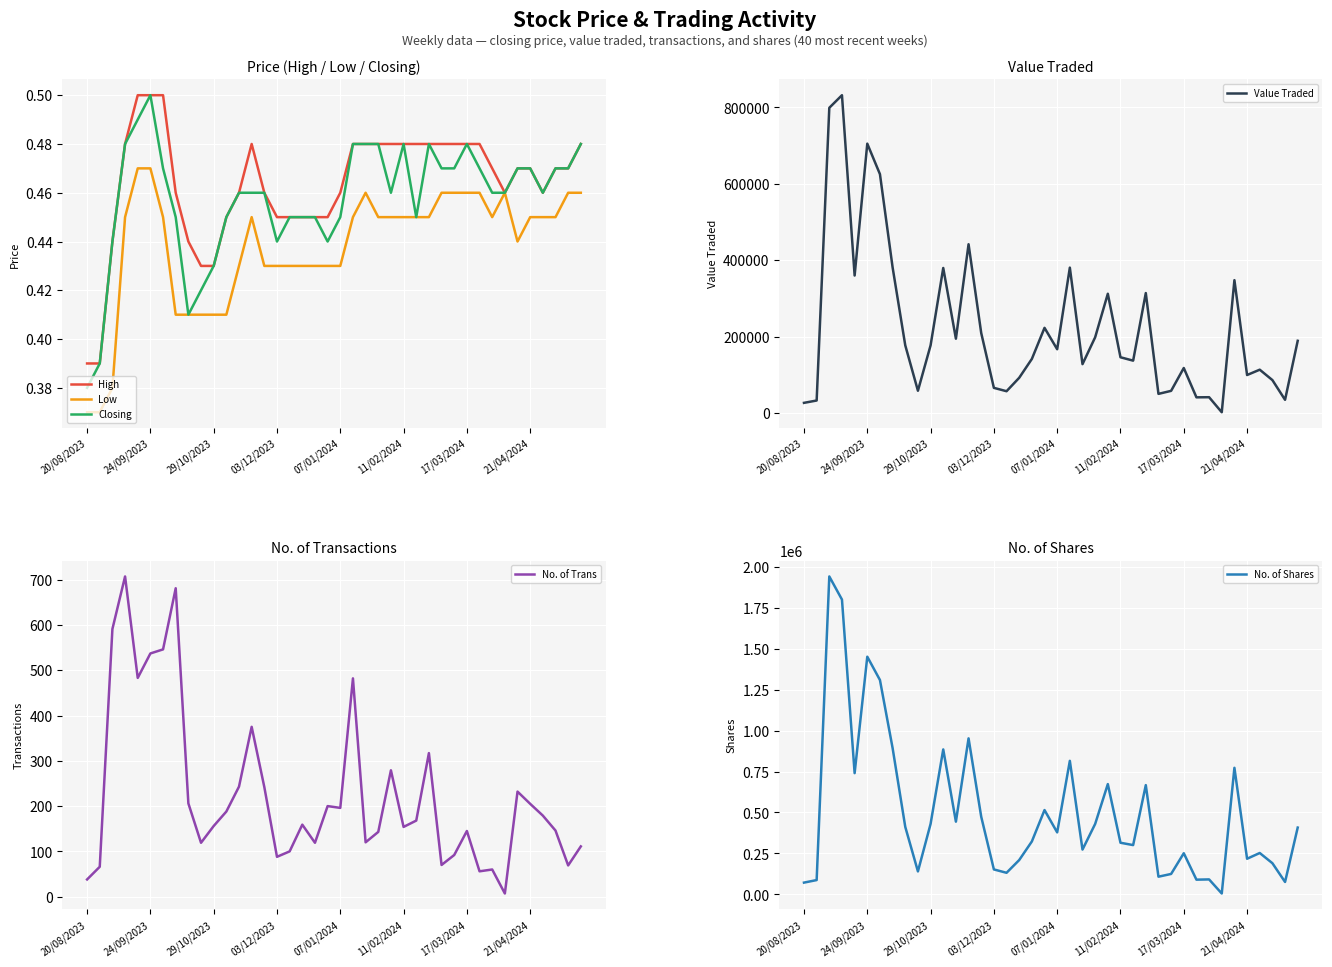

What is the maximum value for No. of Shares?

1940612